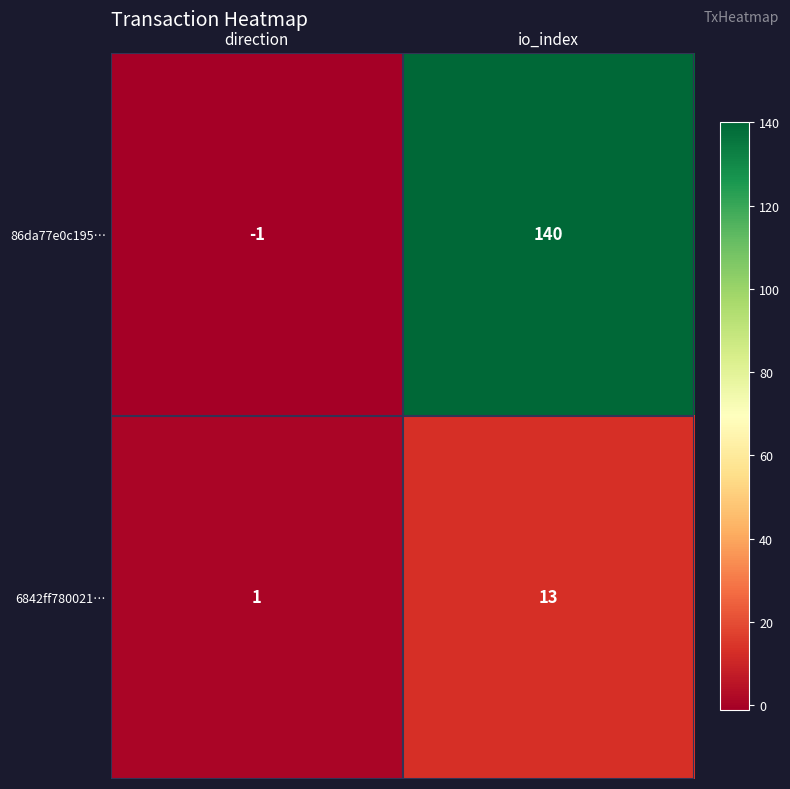

True or false: 86da77e0c195… has a value of -1 at direction.

True